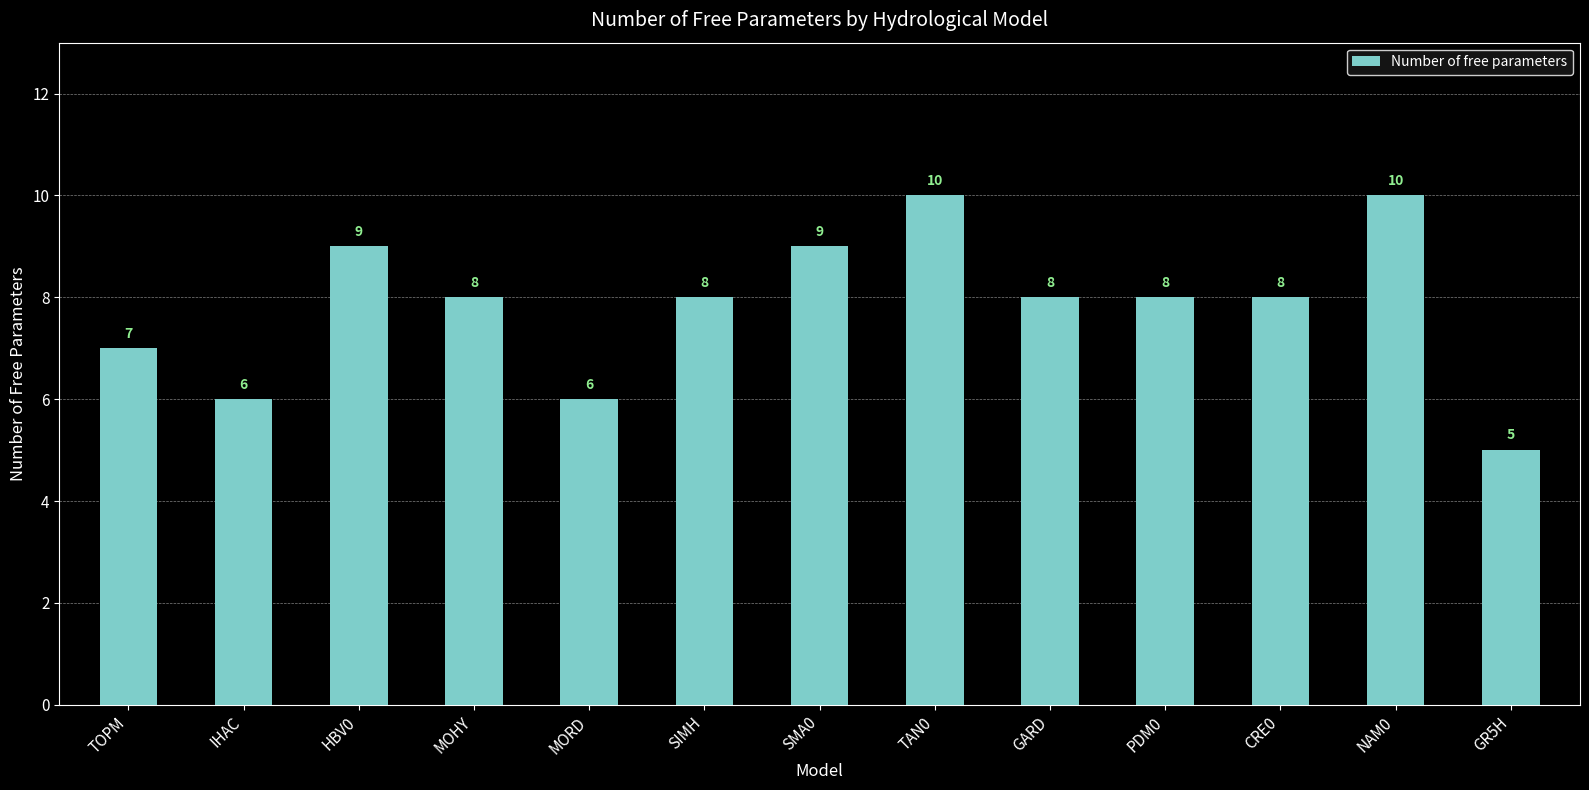

Reading left to right, what are all the values shown in this chart?

7	6	9	8	6	8	9	10	8	8	8	10	5